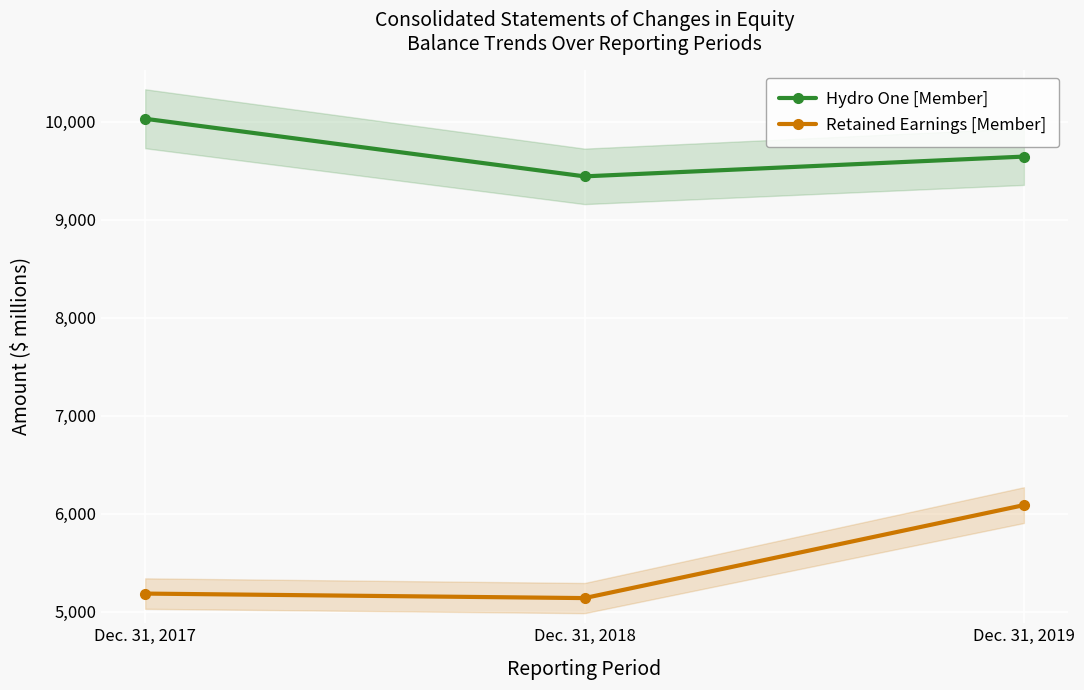

True or false: Hydro One [Member] has a value of 9442 at Dec. 31, 2018.

True